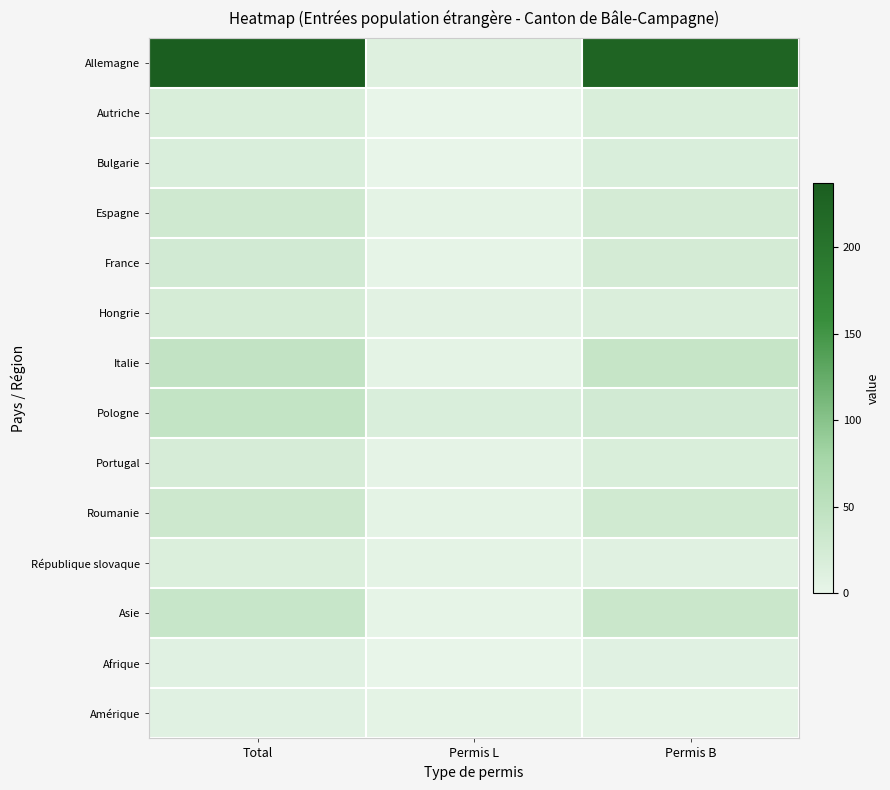

Rank the series at Total from highest to lowest value.

Allemagne, Italie, Pologne, Asie, Roumanie, Espagne, France, Hongrie, Portugal, Autriche, Bulgarie, République slovaque, Afrique, Amérique